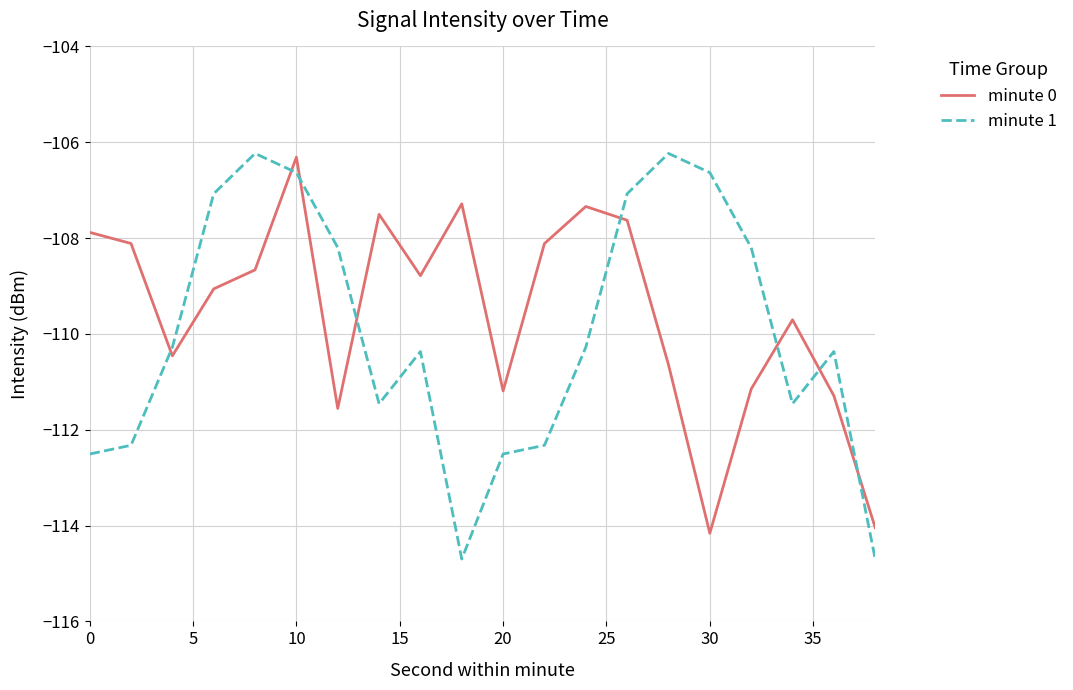

How many interior local peaks does the minute 1 series have?

4